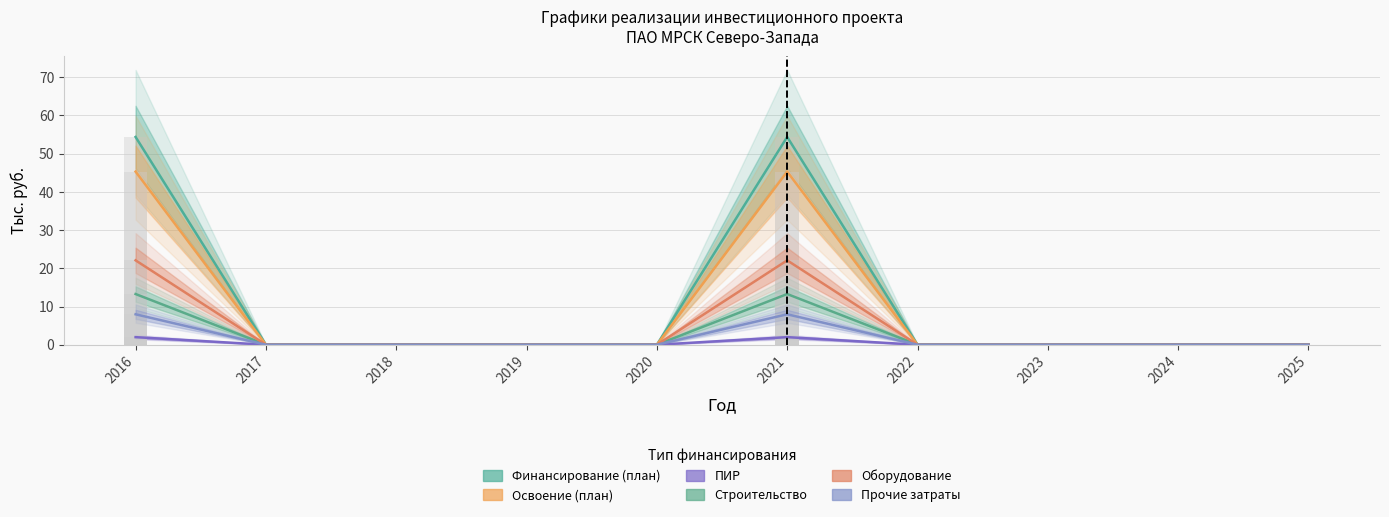

How many series are shown in this chart?

6